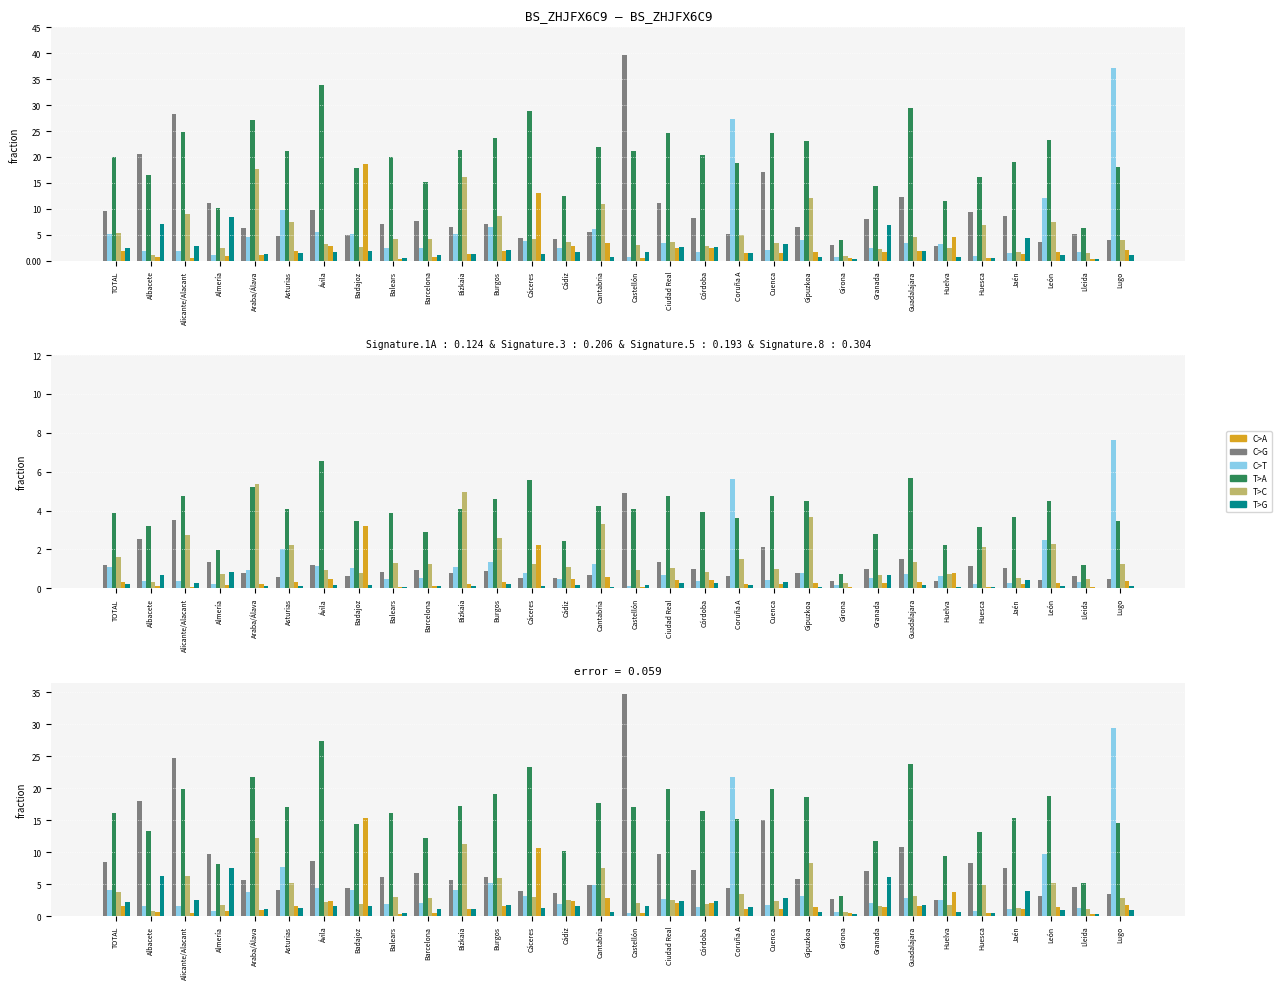

Is the value of Murcia at Guadalajara greater than the value of Madrid at Lleida?

No